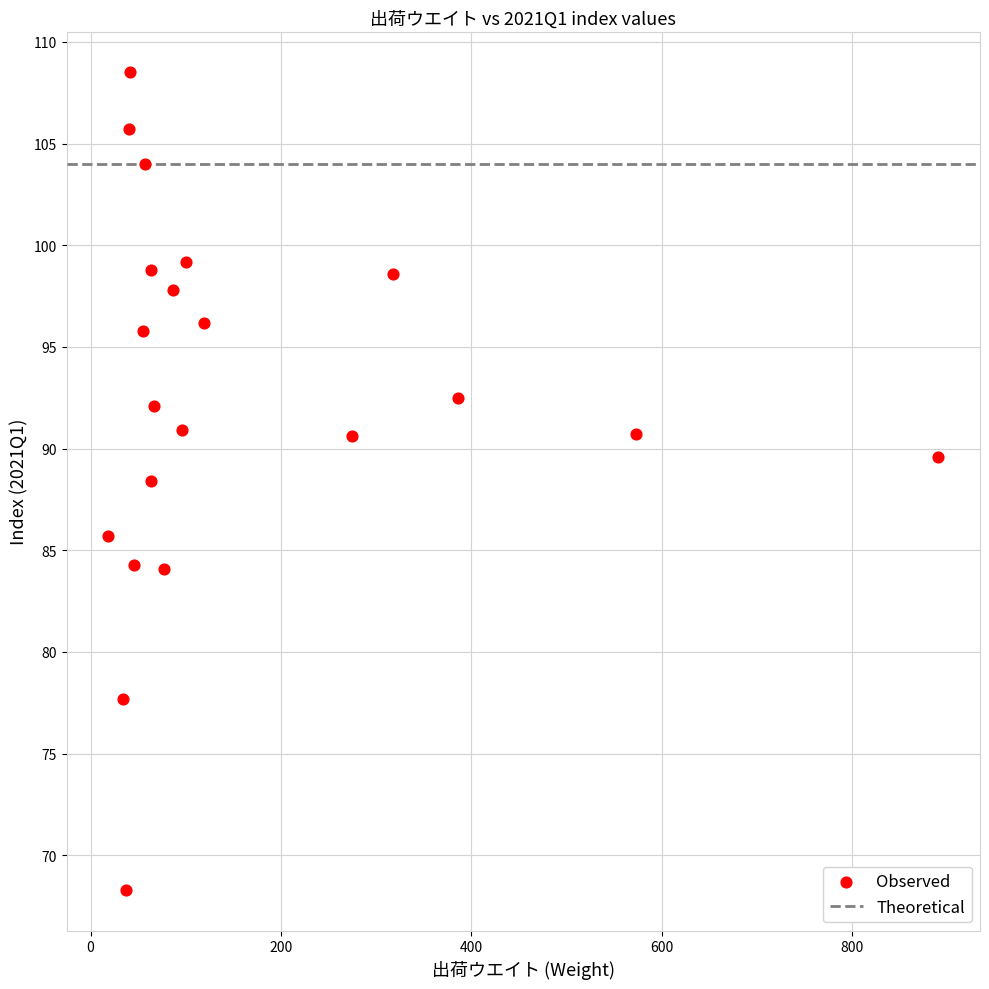

What is the range of Y values (max minus min)?

40.2